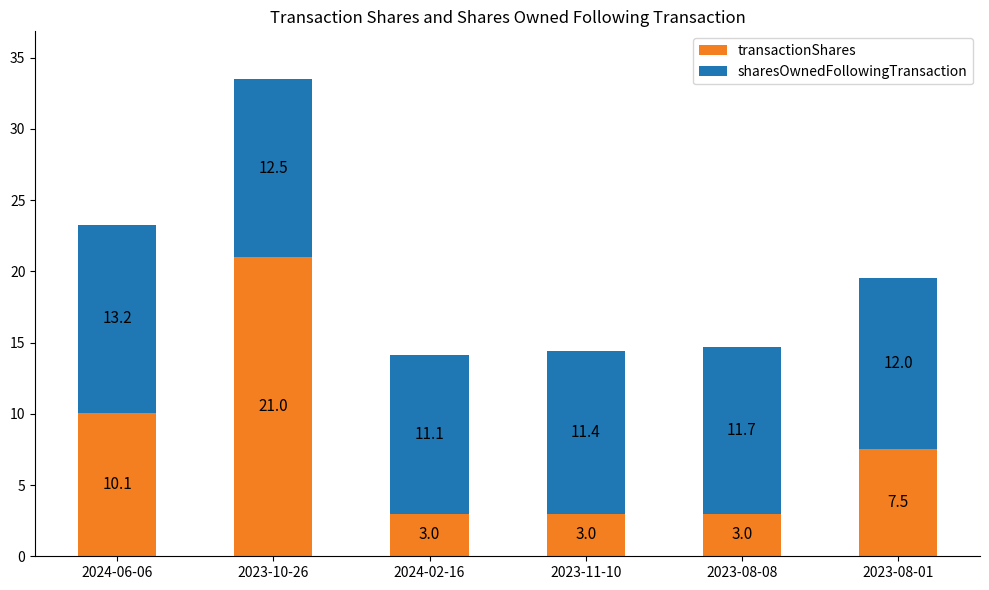

True or false: transactionShares has a value of 21.0 at 2023-10-26.

True